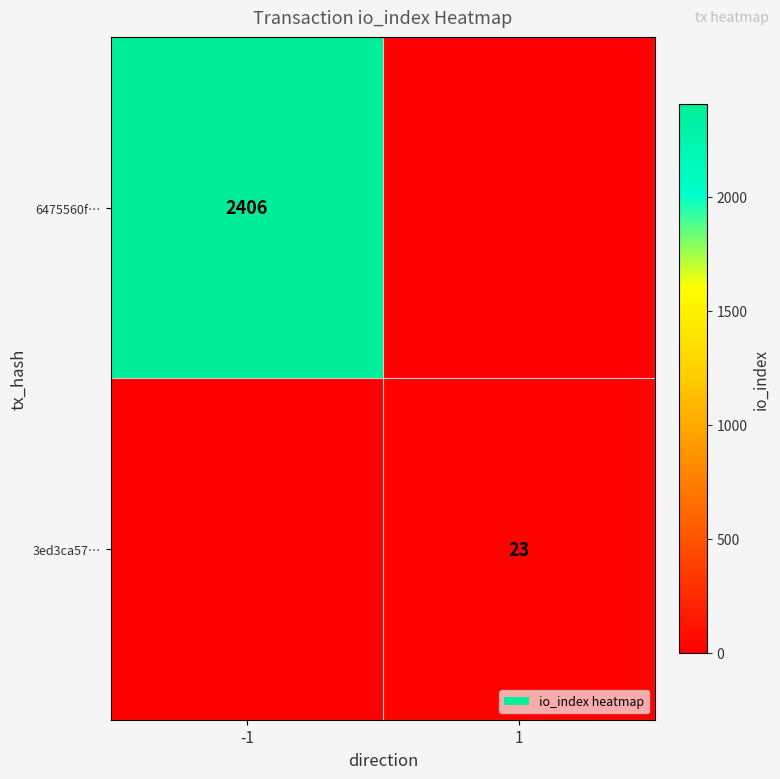

What is the difference between the highest and lowest values at 1?

23